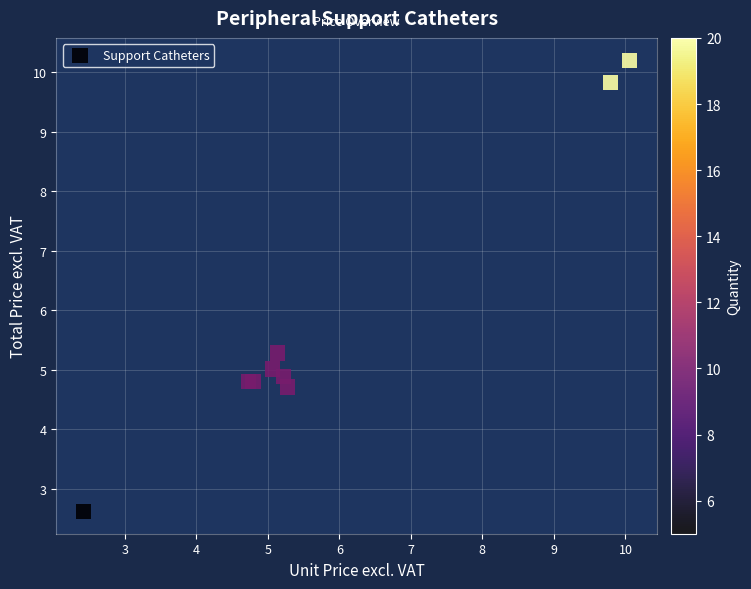

What Y value in the scatter plot is closest to 6?

5.3